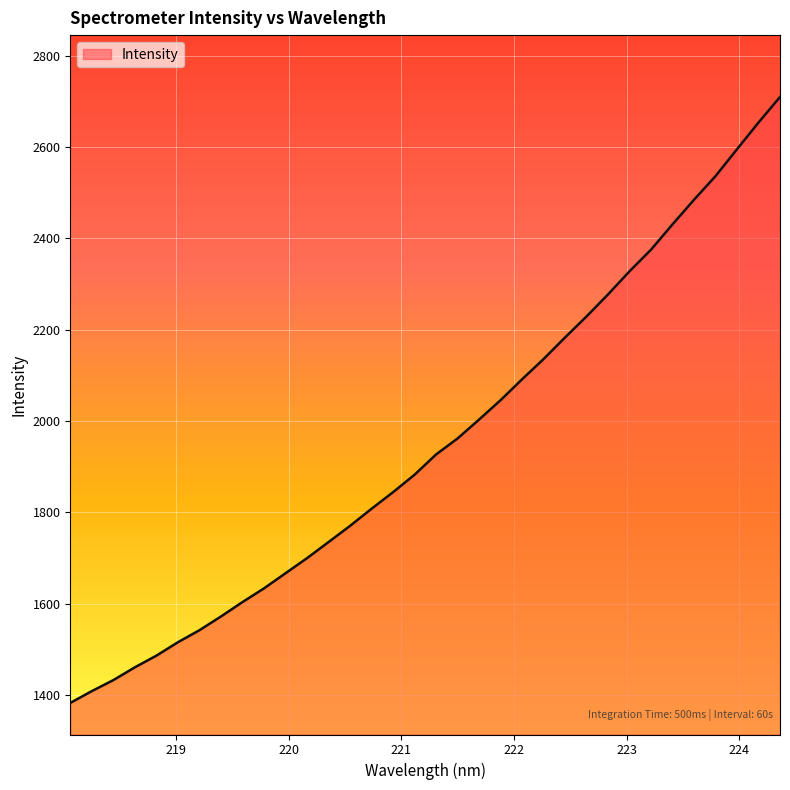

What is the greatest value displayed?

2709.3